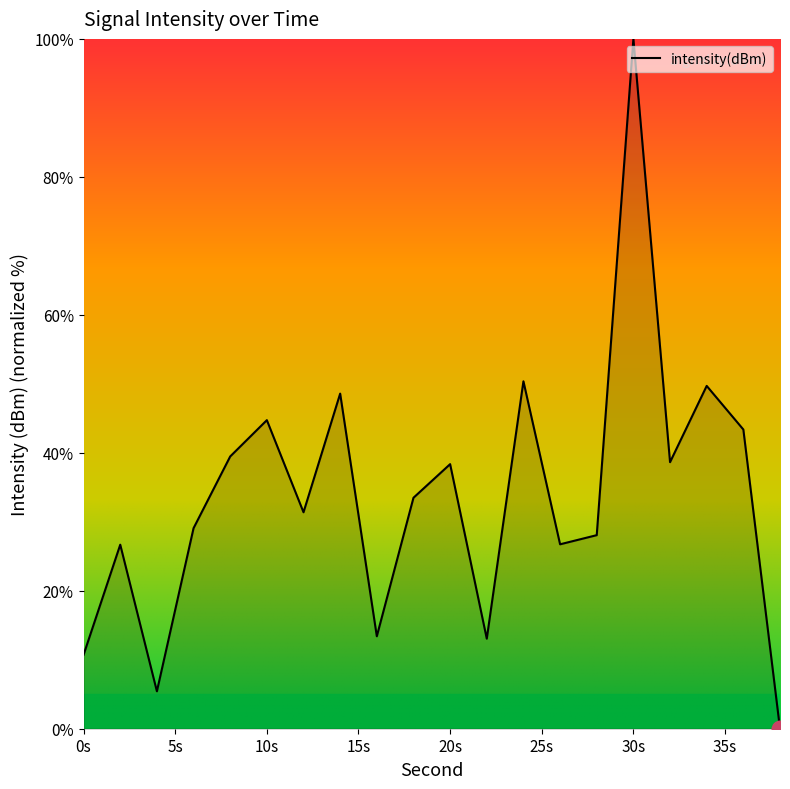

How many interior local valleys (lower than both neighbors) does the data have?

6